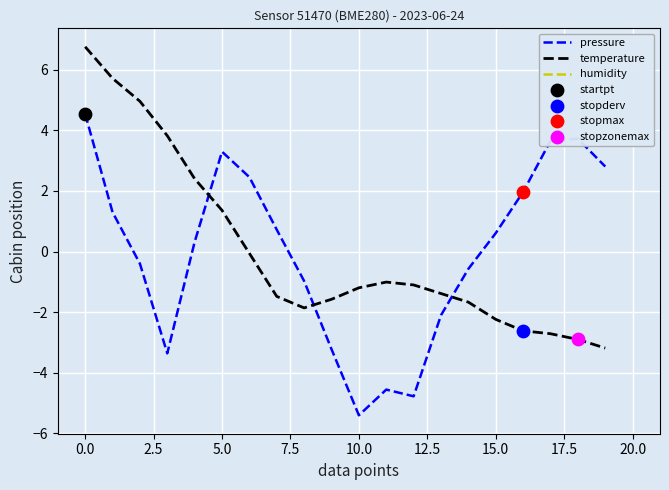

Which series has the widest spread of Y values?

pressure